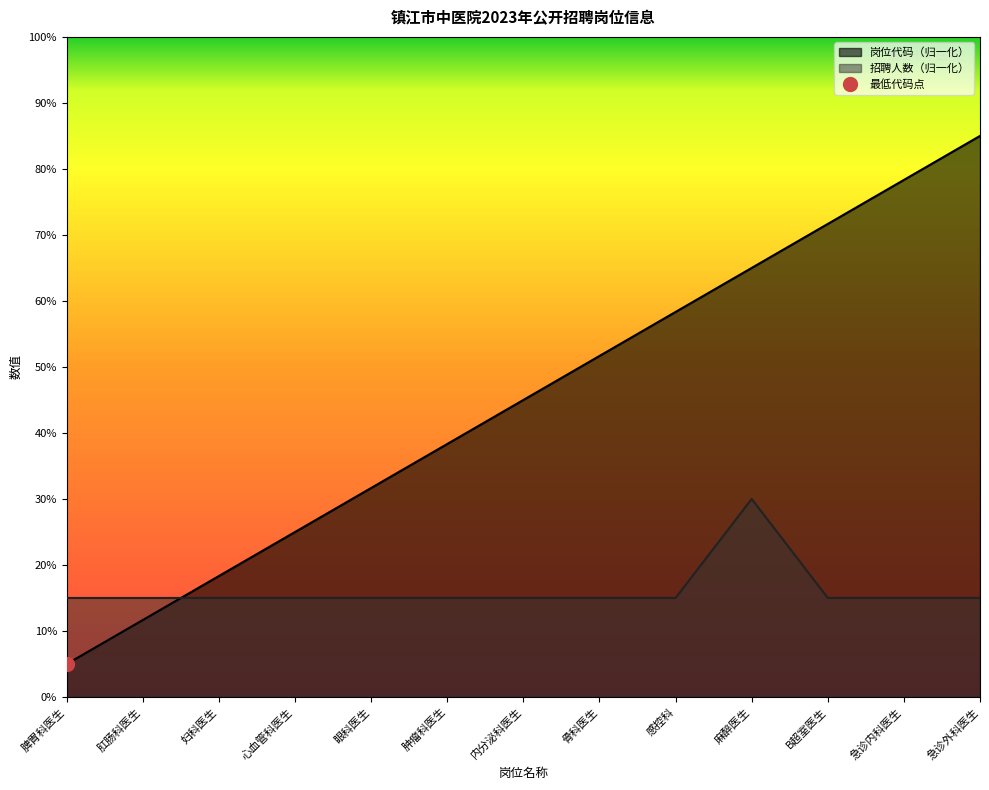

Rank the categories by 岗位代码 value from highest to lowest.

急诊外科医生, 急诊内科医生, B超室医生, 麻醉医生, 感控科, 骨科医生, 内分泌科医生, 肿瘤科医生, 眼科医生, 心血管科医生, 妇科医生, 肛肠科医生, 脾胃科医生